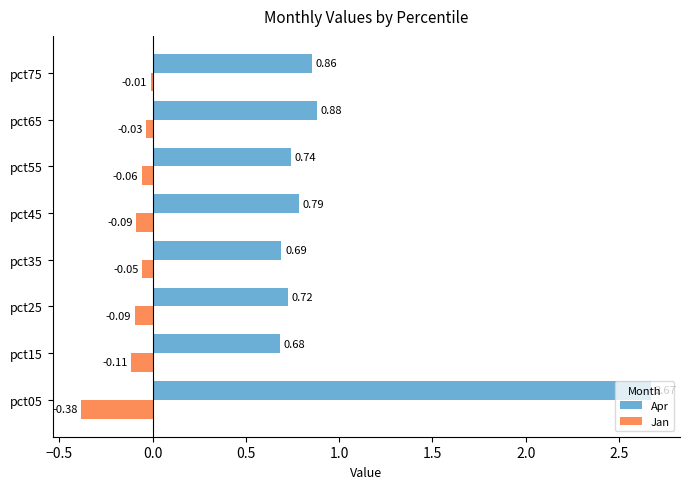

How many data points does each series have?

8